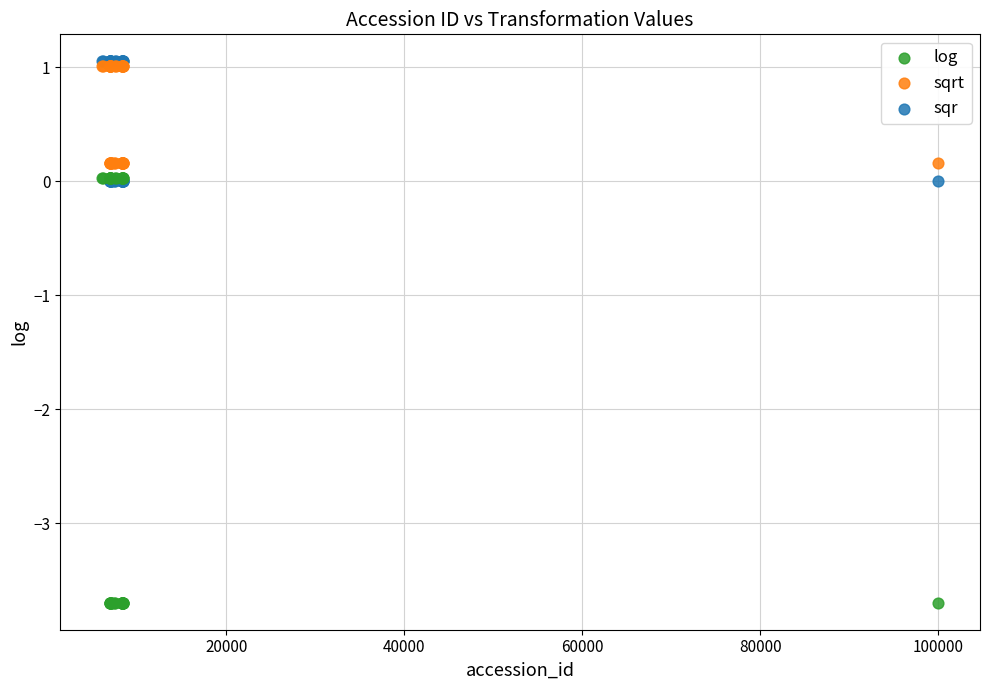

What are all the series names shown in the legend?

log, sqrt, sqr